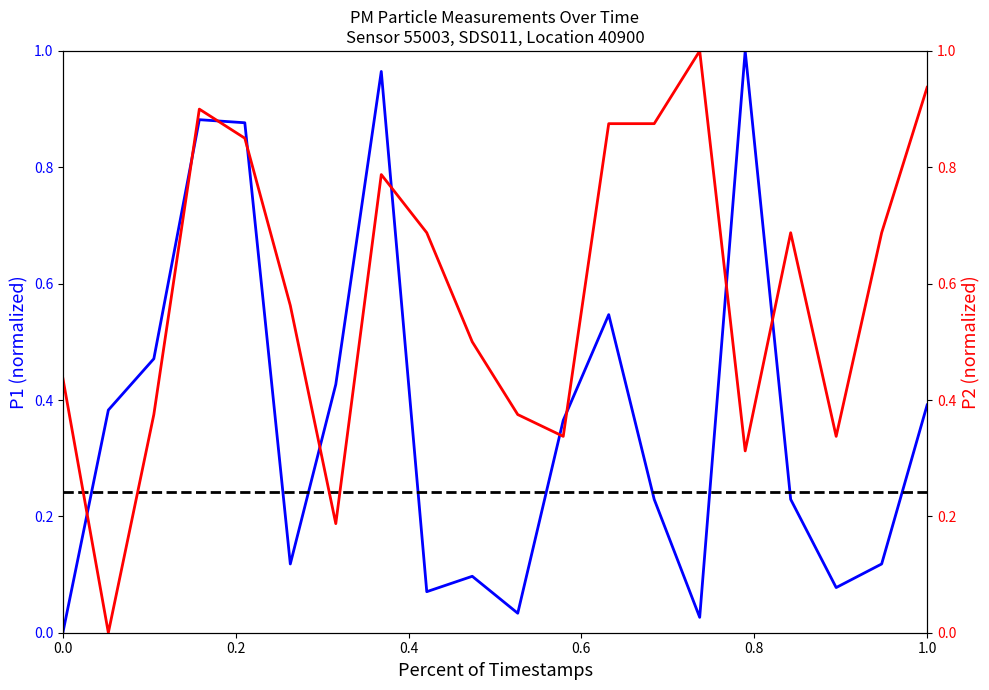

Reading left to right, extract all data points from this chart.

P1: 0.0	0.4	0.5	0.9	0.9	0.1	0.4	1.0	0.1	0.1	0.0	0.4	0.5	0.2	0.0	1.0	0.2	0.1	0.1	0.4
P2: 0.4	0.0	0.4	0.9	0.8	0.6	0.2	0.8	0.7	0.5	0.4	0.3	0.9	0.9	1.0	0.3	0.7	0.3	0.7	0.9